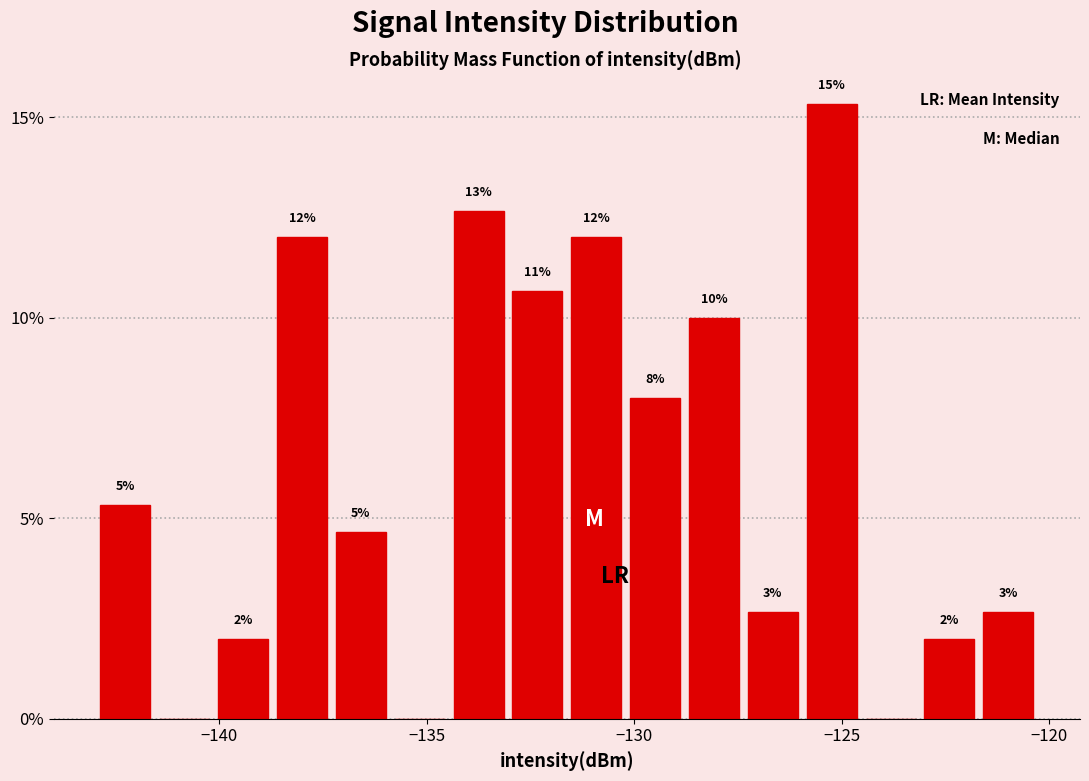

Read against the x-axis, roughly where is the centre of the tallest bar?

-125.0